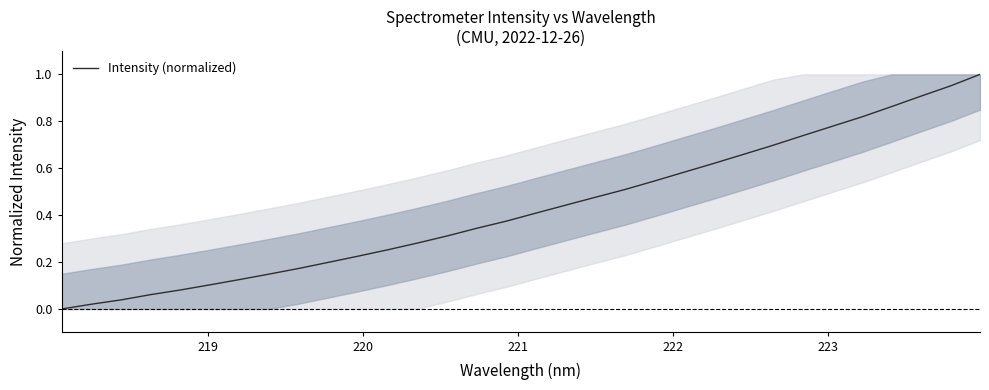

How many lines are shown in the chart?

1